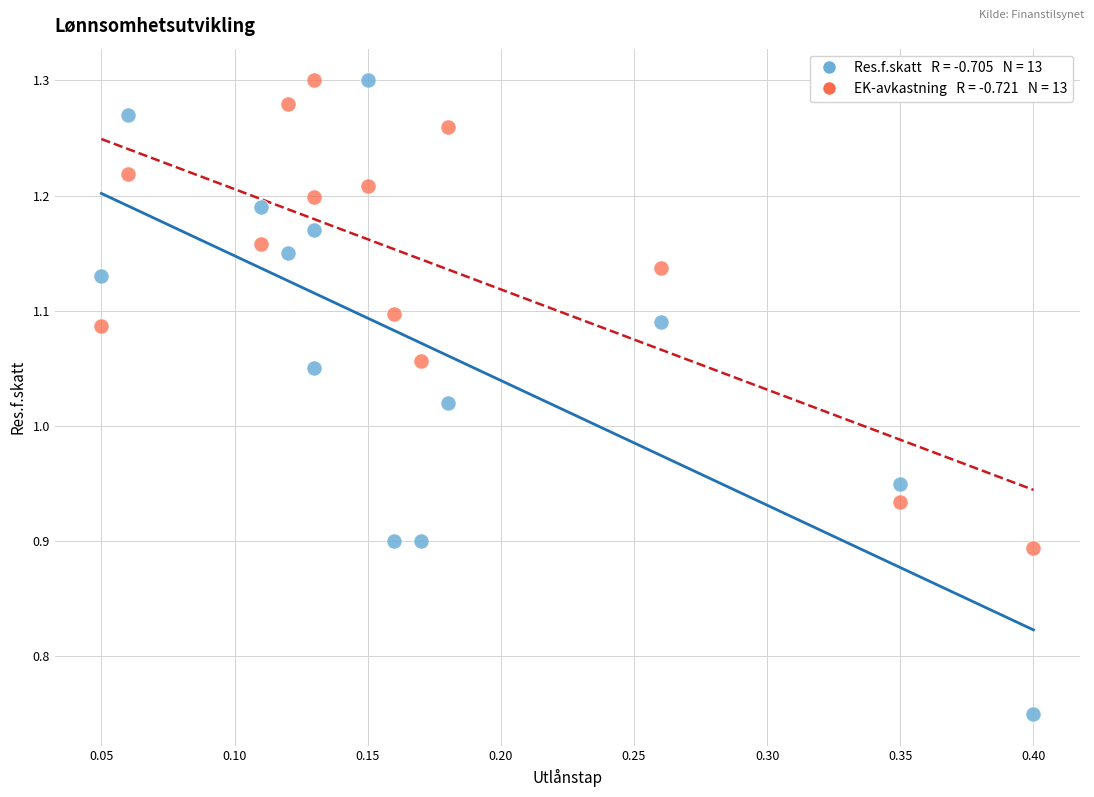

Across all data points, what is the range of X values (max minus min)?

0.4